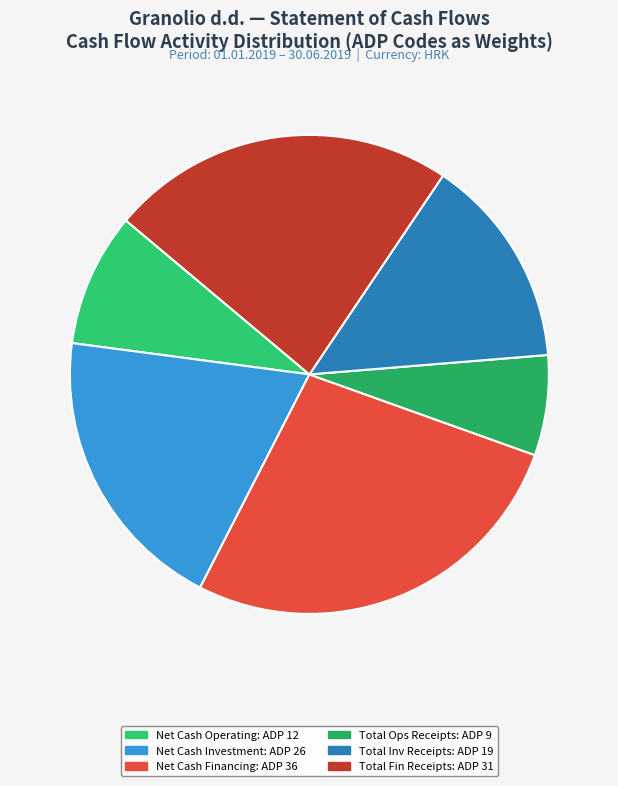

Is there a majority slice in this chart?

No